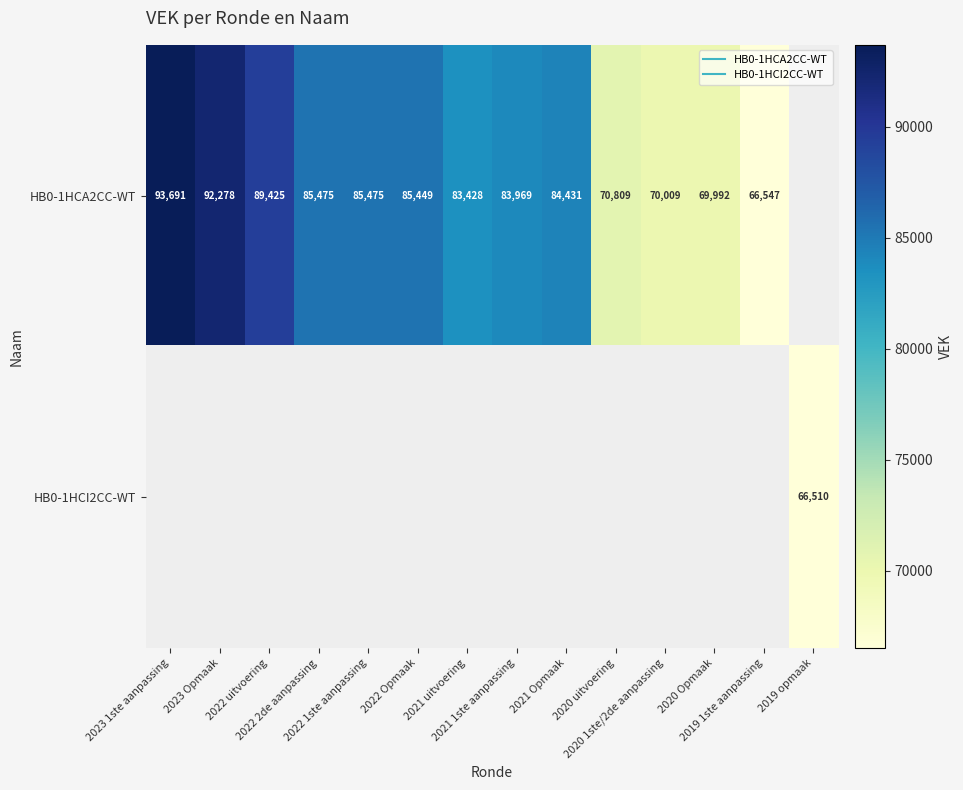

Rank the series at 2023 Opmaak from highest to lowest value.

HB0-1HCA2CC-WT, HB0-1HCI2CC-WT